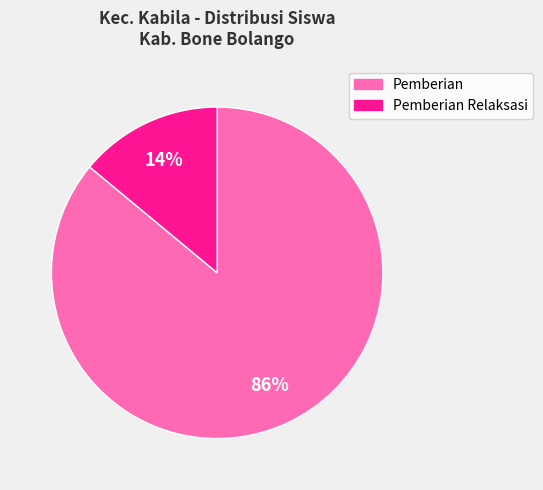

To the nearest percent, what is the combined percentage of Pemberian Relaksasi and Pemberian?

100%